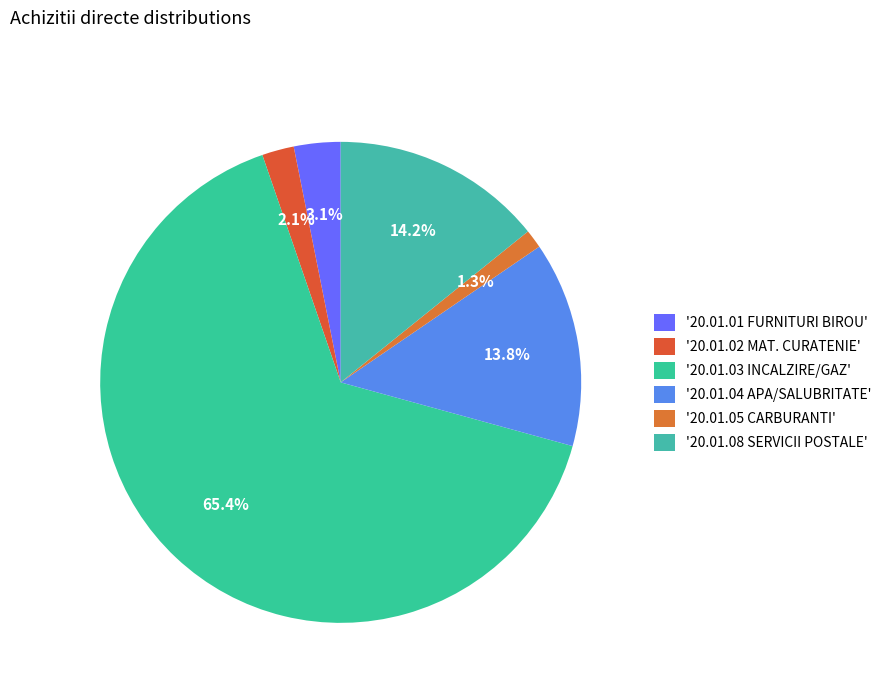

Is there any slice that represents more than half of the pie?

Yes